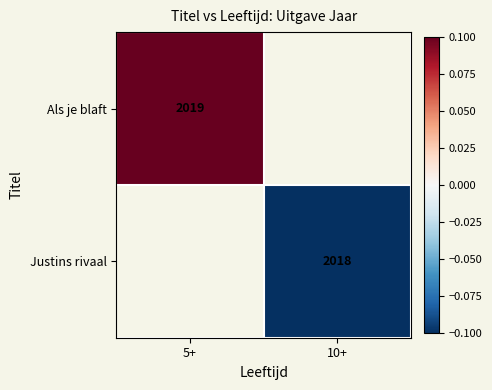

The Als je blaft series shows 2019.0 at 5+. True or false?

True